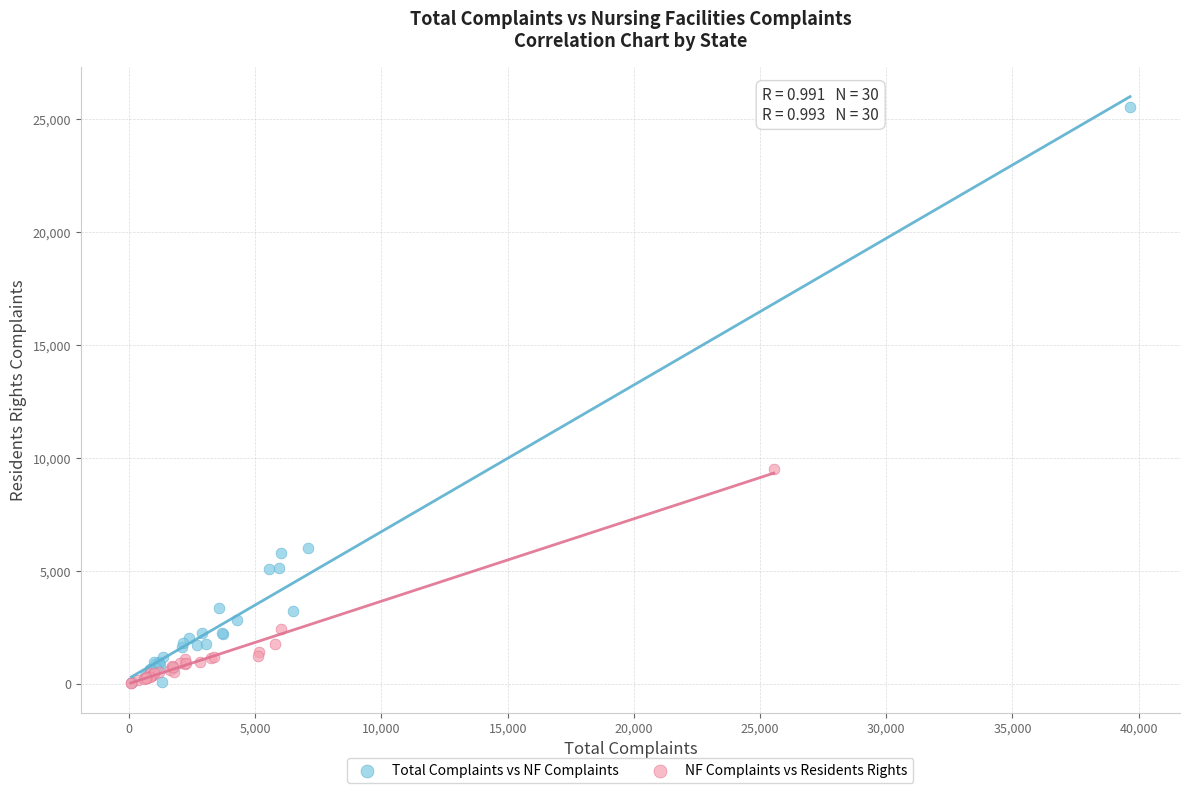

What are all the series names shown in the legend?

Total Complaints vs NF Complaints, NF Complaints vs Residents Rights